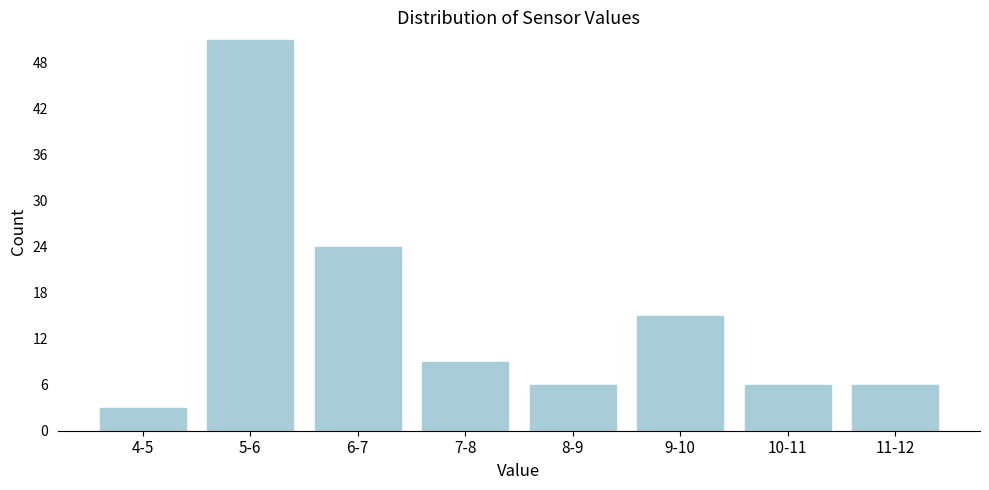

Reading left to right, transcribe all the data shown in this chart.

4-5=3	5-6=51	6-7=24	7-8=9	8-9=6	9-10=15	10-11=6	11-12=6